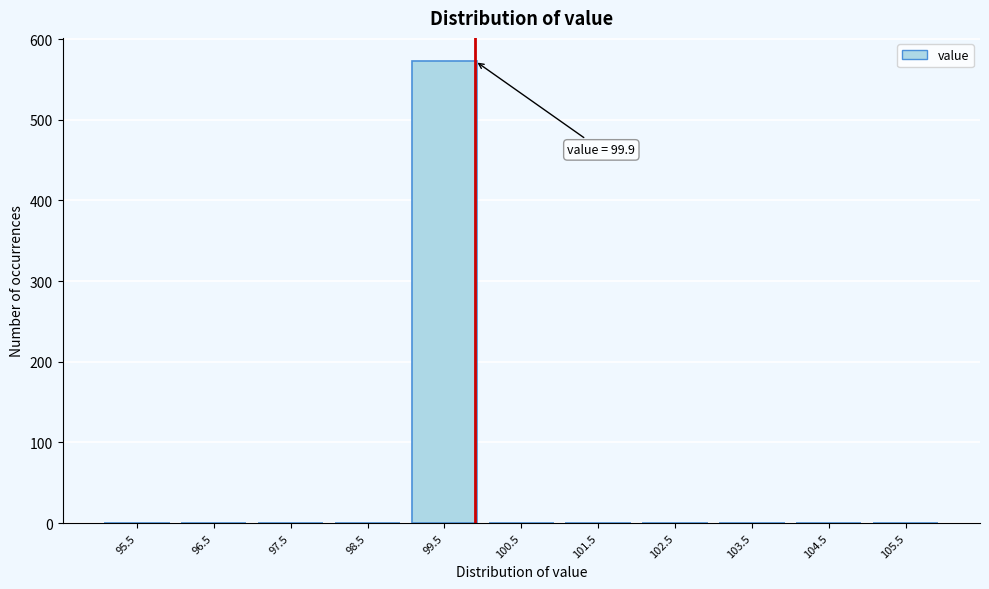

Which range on the x-axis has the tallest bar?

99 to 100